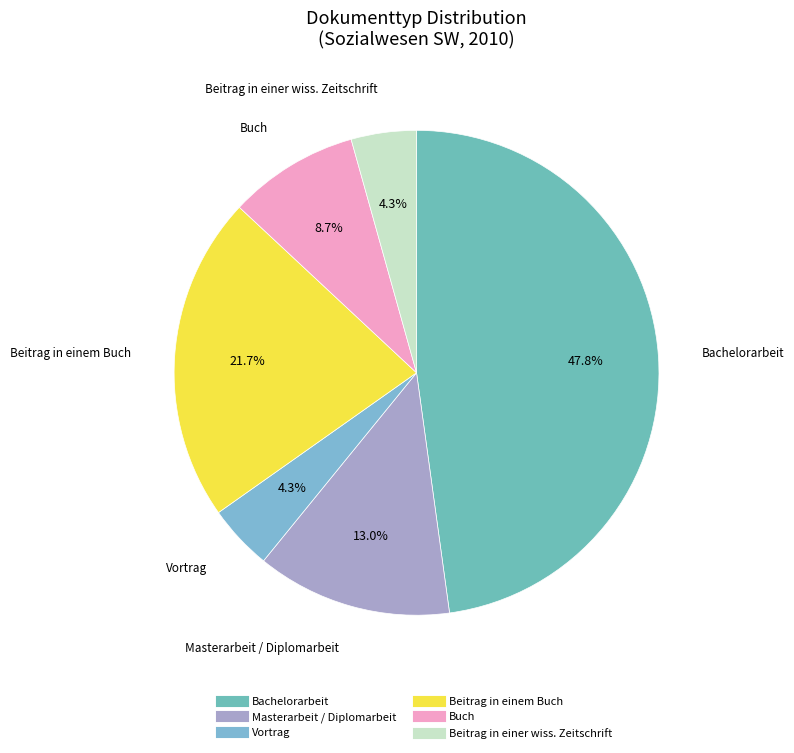

Combined, do Masterarbeit / Diplomarbeit and Beitrag in einem Buch account for over 50%?

No